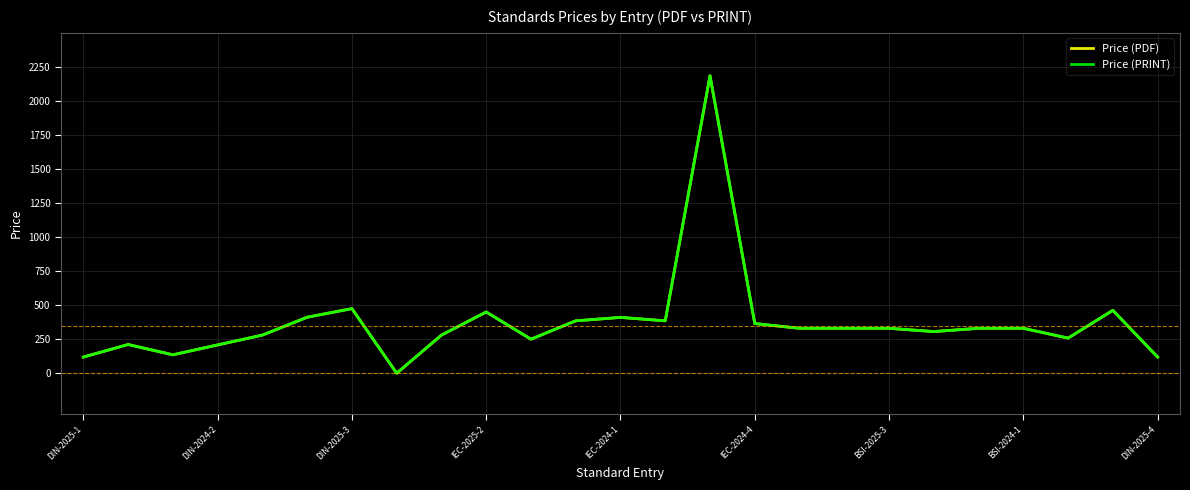

Is this an area chart (filled region under the line)?

No